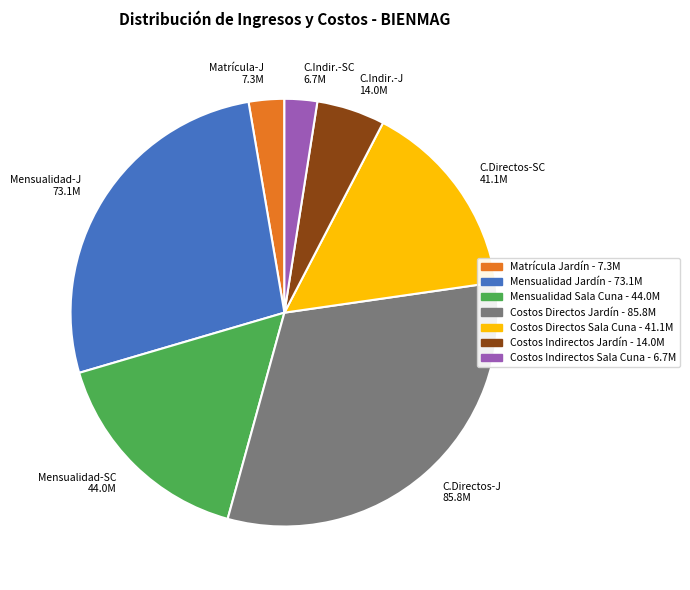

Does any single category account for the majority?

No